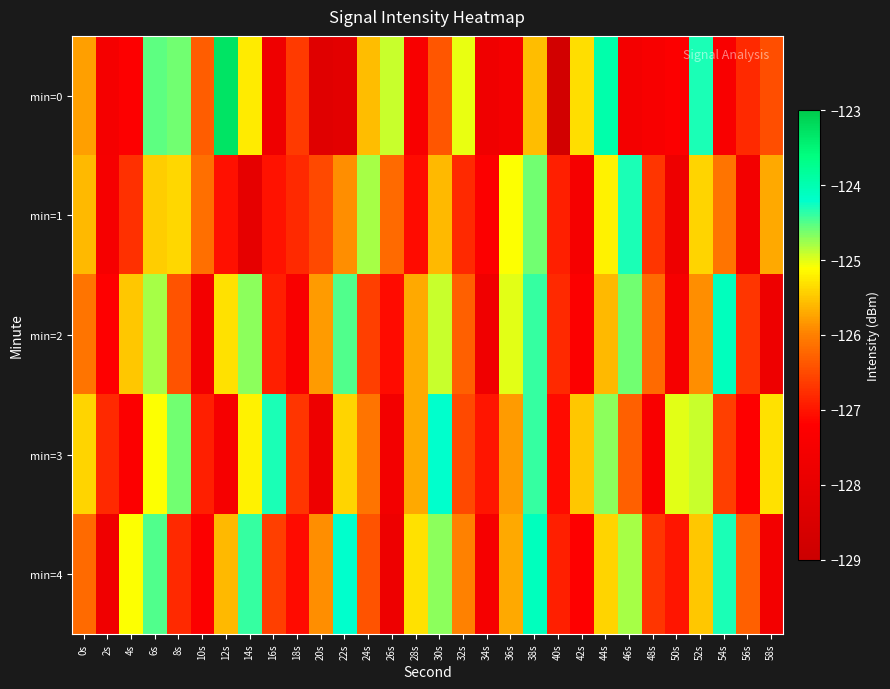

Reading left to right, what are all the values shown in this chart?

min=0: 0s=-125.8	2s=-127.5	4s=-127.2	6s=-124.5	8s=-124.6	10s=-126.3	12s=-123.3	14s=-125.2	16s=-127.8	18s=-126.6	20s=-128.3	22s=-128.2	24s=-125.6	26s=-124.9	28s=-127.4	30s=-126.4	32s=-125.0	34s=-127.7	36s=-127.6	38s=-125.6	40s=-128.7	42s=-125.3	44s=-123.9	46s=-127.6	48s=-127.4	50s=-127.3	52s=-124.3	54s=-127.4	56s=-126.8	58s=-126.4
min=1: 0s=-125.6	2s=-127.5	4s=-126.7	6s=-125.5	8s=-125.4	10s=-126.1	12s=-127.0	14s=-128.1	16s=-127.0	18s=-126.8	20s=-126.5	22s=-125.9	24s=-124.8	26s=-126.2	28s=-127.1	30s=-125.6	32s=-126.8	34s=-127.3	36s=-125.1	38s=-124.6	40s=-126.9	42s=-127.5	44s=-125.2	46s=-124.3	48s=-126.7	50s=-127.8	52s=-125.4	54s=-126.1	56s=-127.6	58s=-125.7
min=2: 0s=-126.1	2s=-127.2	4s=-125.5	6s=-124.8	8s=-126.4	10s=-127.6	12s=-125.3	14s=-124.7	16s=-126.9	18s=-127.4	20s=-125.8	22s=-124.5	24s=-126.6	26s=-127.1	28s=-125.7	30s=-124.9	32s=-126.3	34s=-127.7	36s=-125.0	38s=-124.4	40s=-126.8	42s=-127.3	44s=-125.6	46s=-124.6	48s=-126.2	50s=-127.5	52s=-125.9	54s=-124.1	56s=-126.7	58s=-127.8
min=3: 0s=-125.4	2s=-126.8	4s=-127.3	6s=-125.1	8s=-124.6	10s=-126.9	12s=-127.5	14s=-125.2	16s=-124.3	18s=-126.7	20s=-127.8	22s=-125.4	24s=-126.1	26s=-127.6	28s=-125.7	30s=-124.2	32s=-126.5	34s=-127.0	36s=-125.8	38s=-124.4	40s=-127.1	42s=-125.5	44s=-124.7	46s=-126.3	48s=-127.4	50s=-125.0	52s=-124.9	54s=-126.6	56s=-127.2	58s=-125.3
min=4: 0s=-126.2	2s=-127.7	4s=-125.1	6s=-124.5	8s=-126.8	10s=-127.3	12s=-125.6	14s=-124.4	16s=-126.6	18s=-127.1	20s=-125.9	22s=-124.2	24s=-126.4	26s=-127.8	28s=-125.3	30s=-124.7	32s=-126.0	34s=-127.5	36s=-125.7	38s=-124.1	40s=-126.9	42s=-127.2	44s=-125.4	46s=-124.8	48s=-126.7	50s=-127.0	52s=-125.5	54s=-124.3	56s=-126.3	58s=-127.6